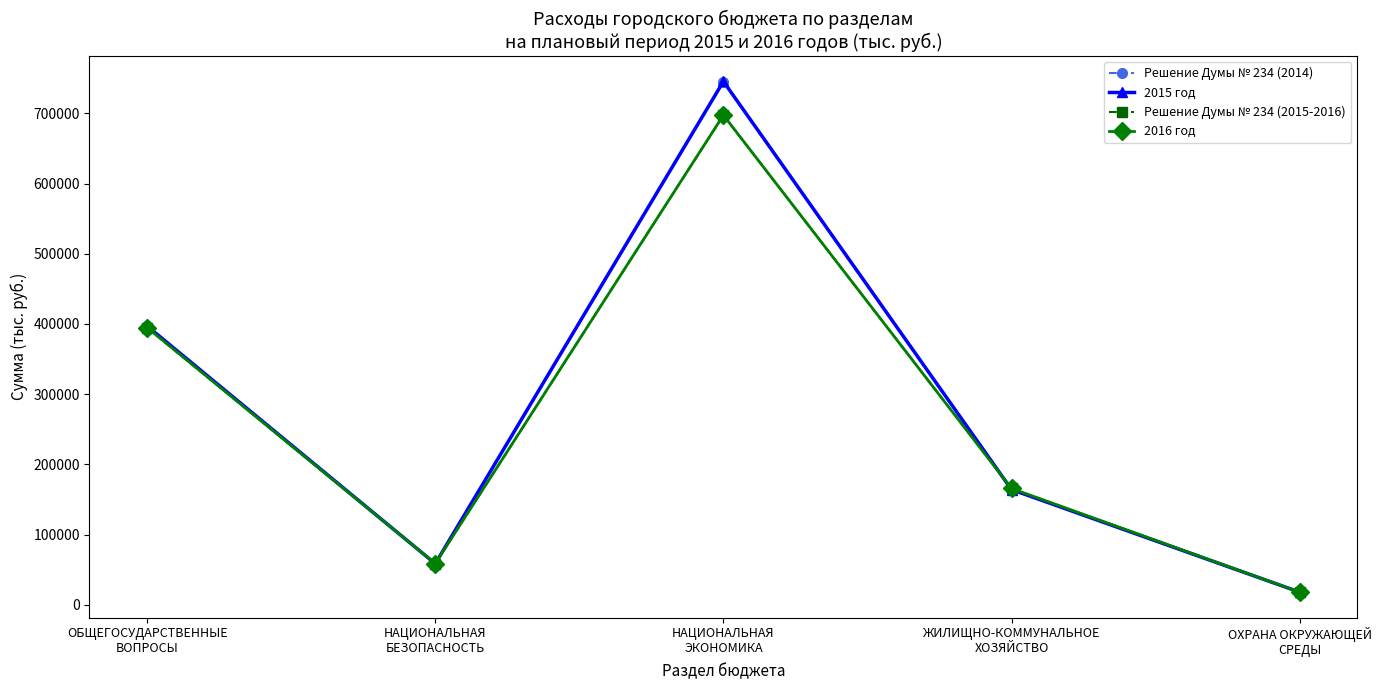

What is the sum of all Решение Думы № 234 (2015-2016) values?

1333841.5